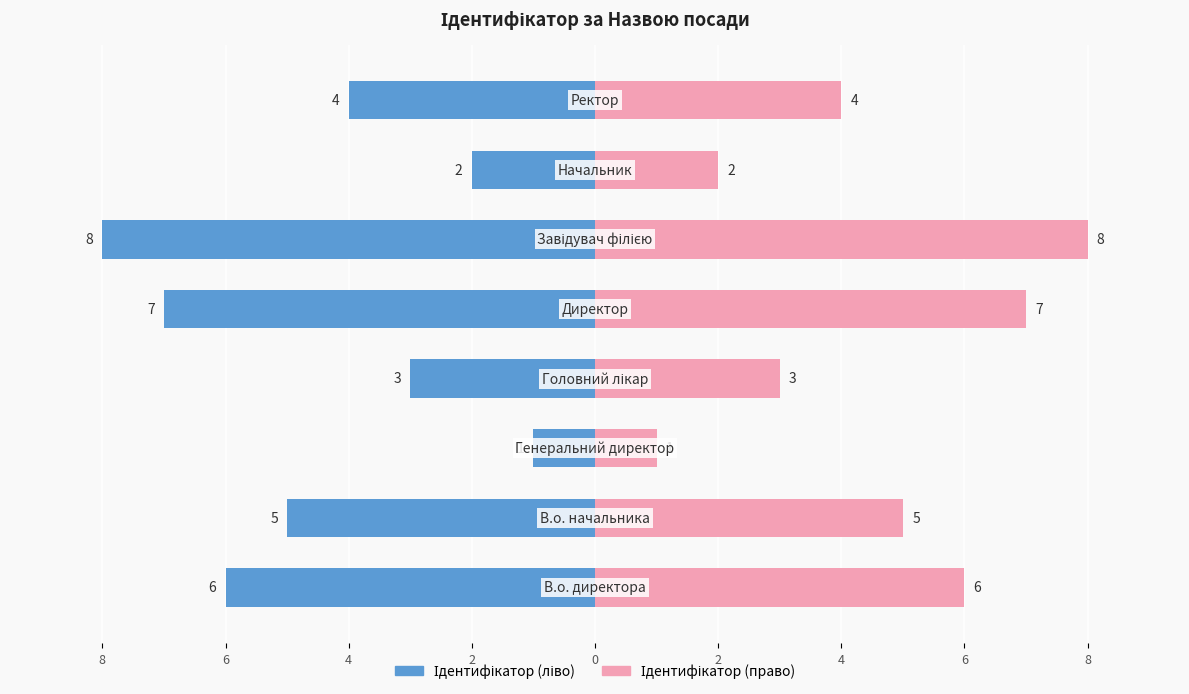

Which series has the largest range (max minus min)?

Ідентифікатор (ліво)